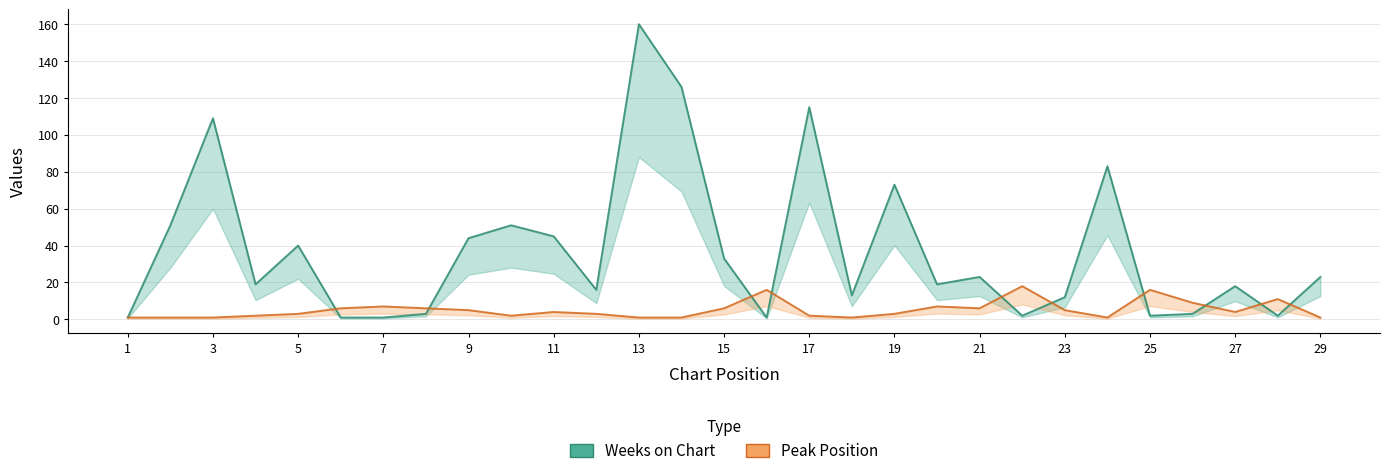

What is the sum of the Weeks on Chart values at 14 and 25?

128